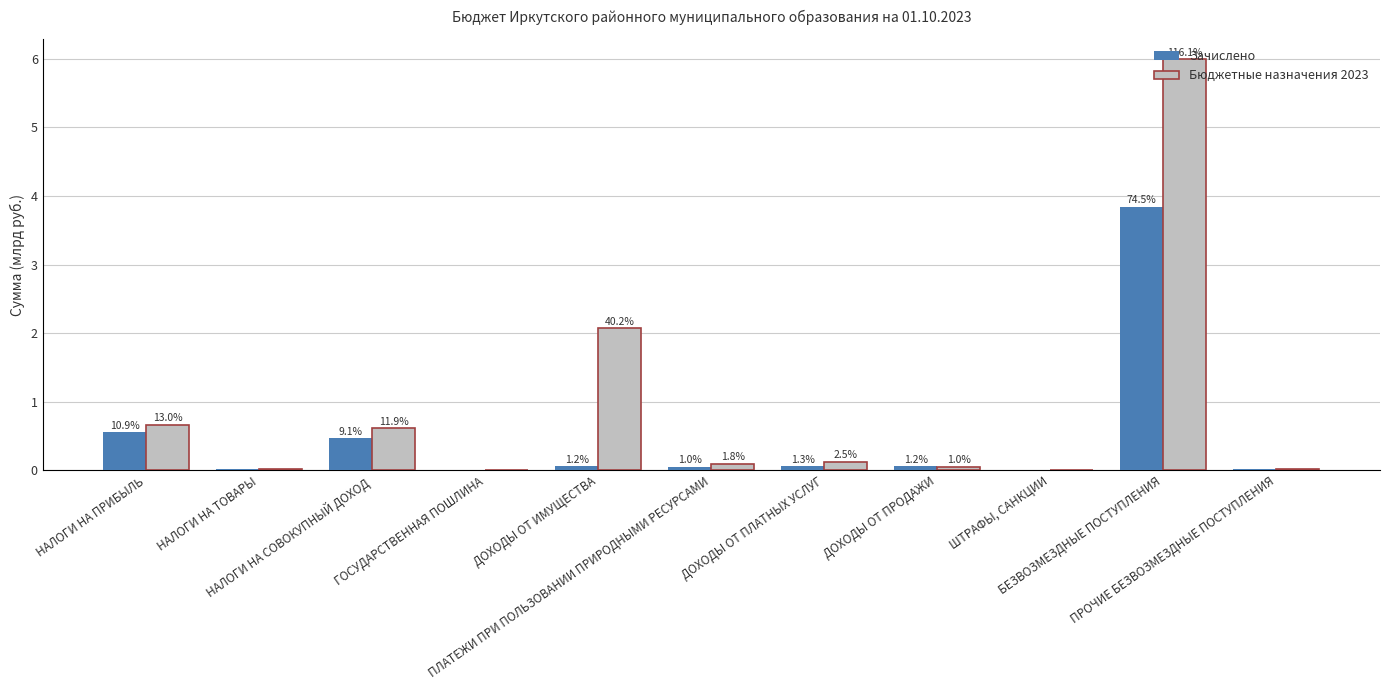

Rank the series by their maximum value, from lowest to highest.

Зачислено, Бюджетные назначения 2023